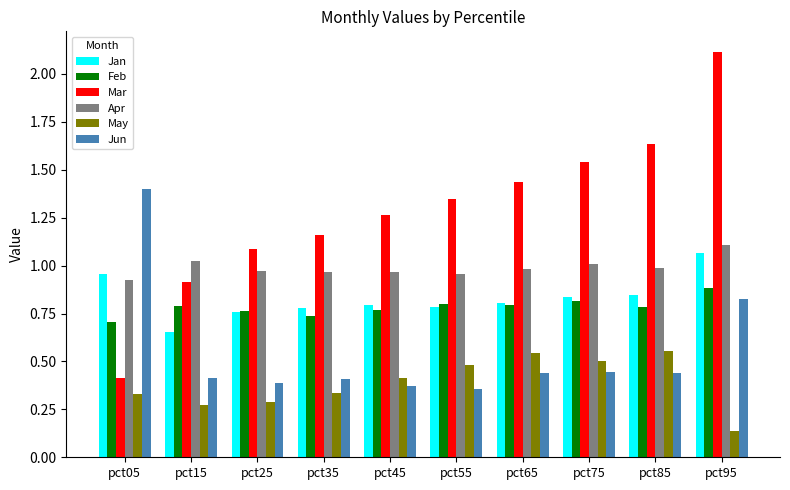

True or false: Apr has a value of 1.0 at pct25.

True